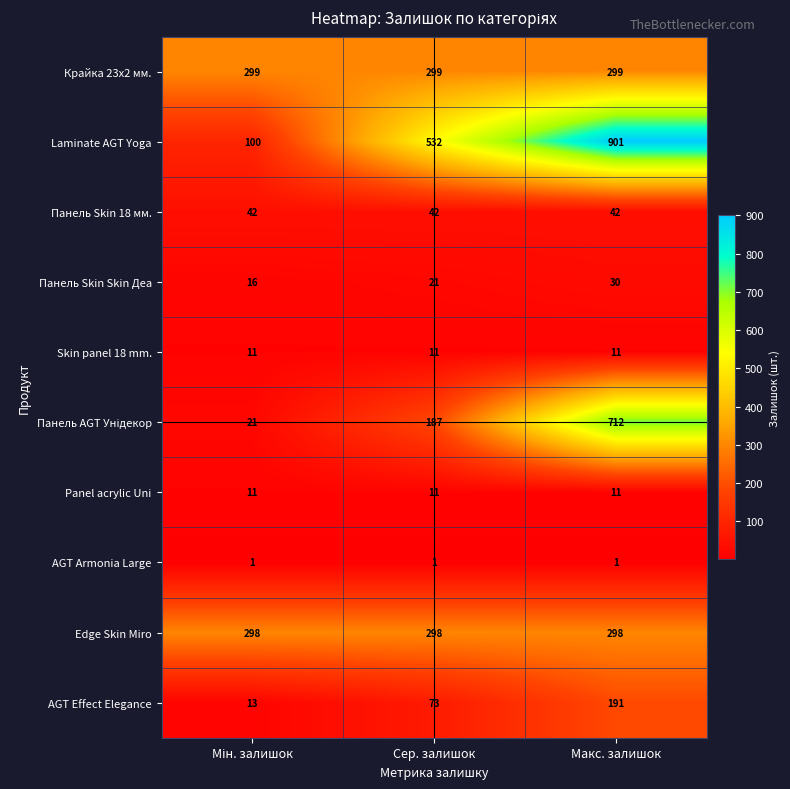

Which series has the largest range (max minus min)?

Laminate AGT Yoga